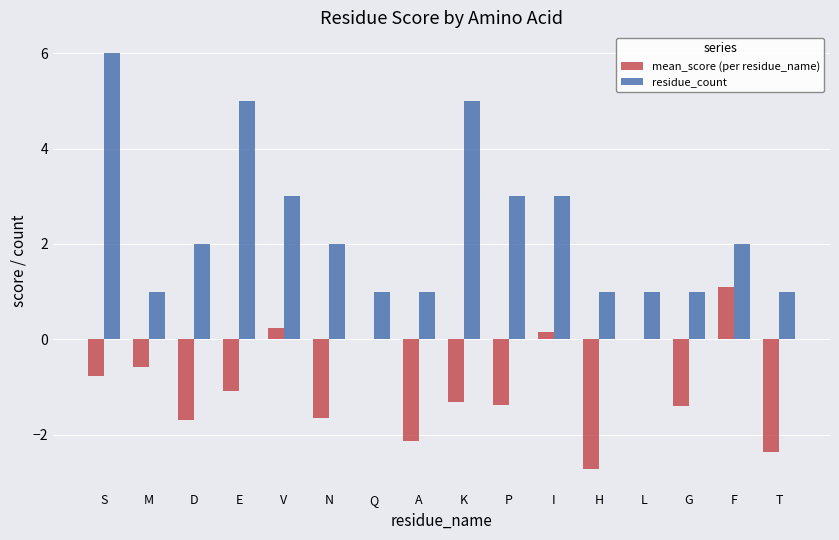

Which series has the widest spread of values?

residue_count